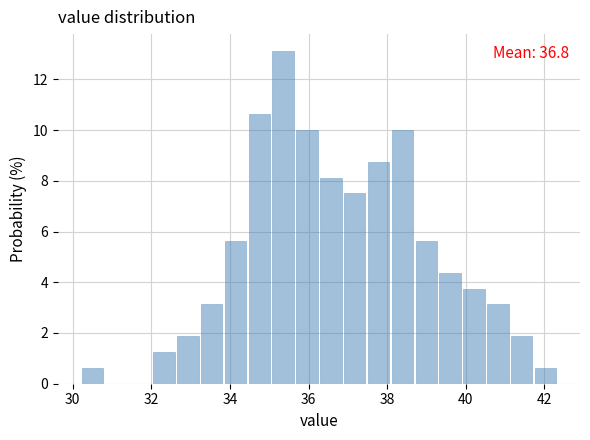

Around what value on the x-axis is the tallest bar? Give the approximate position of its centre, as read against the axis.

35.4